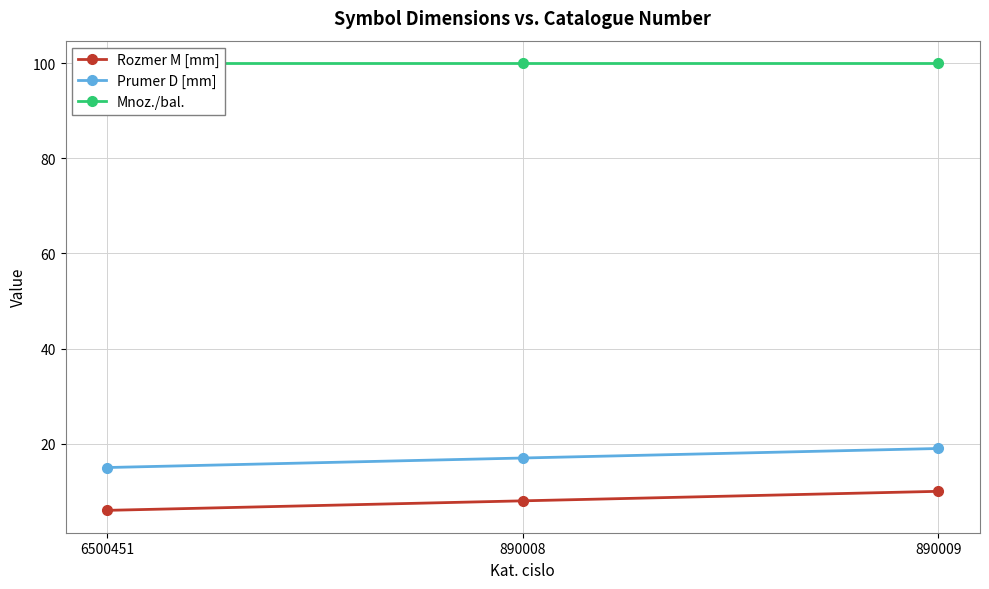

Which series has the largest range (max minus min)?

Rozmer M [mm]